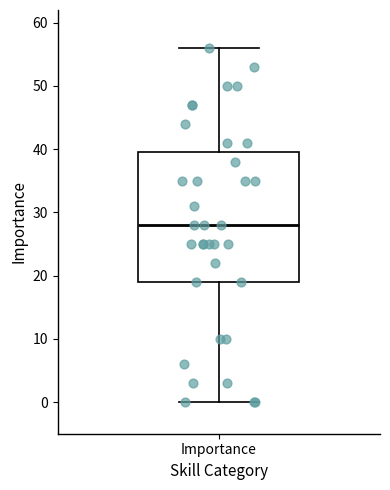

Read this box plot against the y-axis: the position of the median line, the range covered by the box, and the ends of both whiskers. The values are not printed on the chart, so give them approximately, as read against the axis.

median 28, box 19 to 40, whiskers 0 to 56